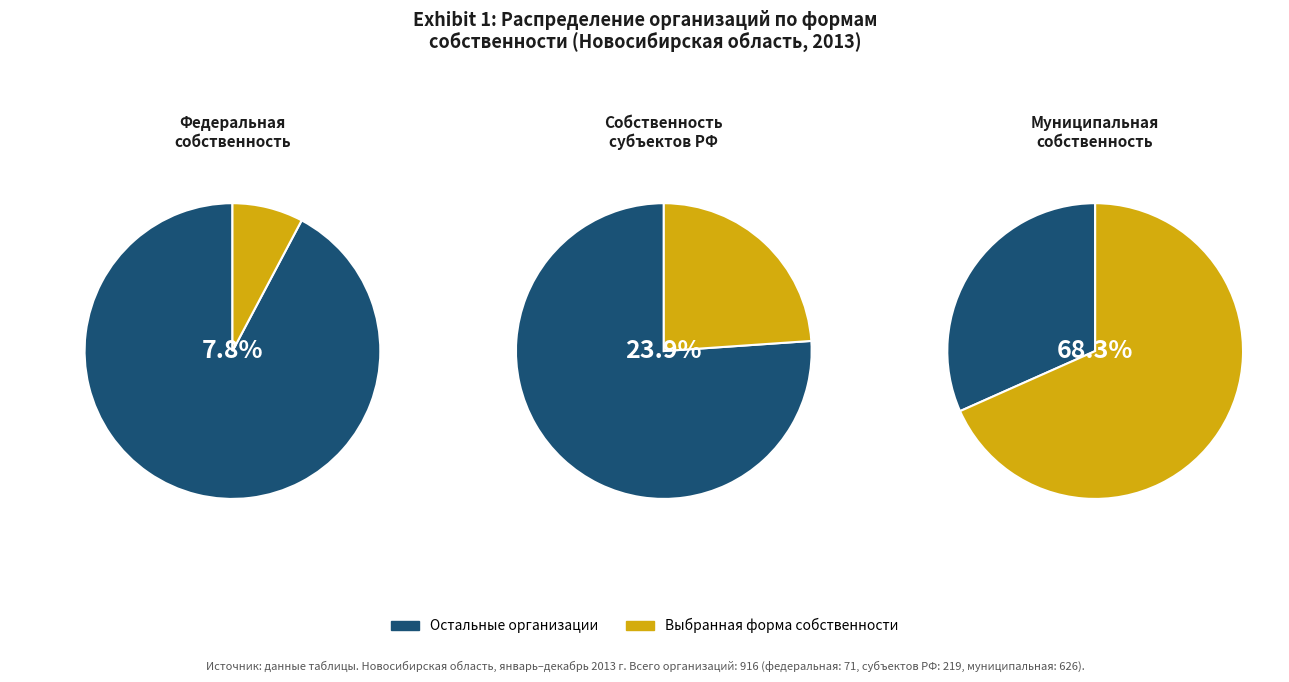

What percentage is the Количество организаций (федеральная) slice, to the nearest percent?

8%